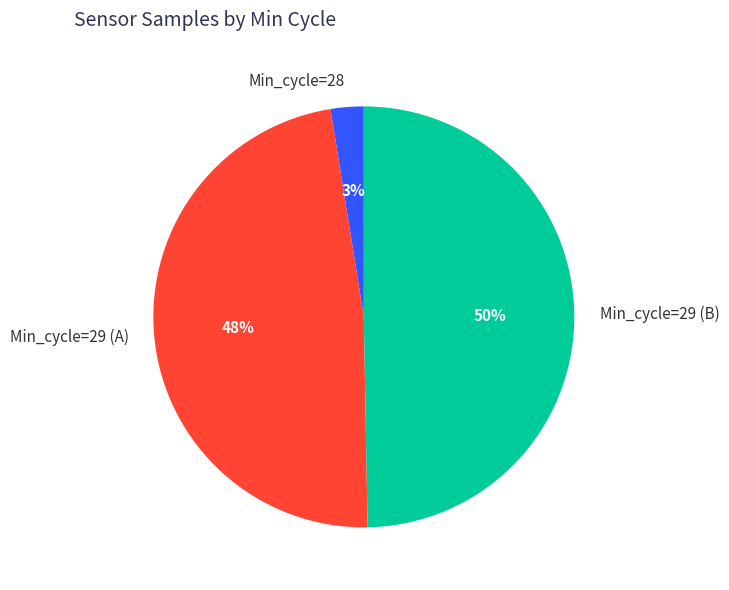

Rank the categories by value from lowest to highest.

Min_cycle=28, Min_cycle=29 (A), Min_cycle=29 (B)